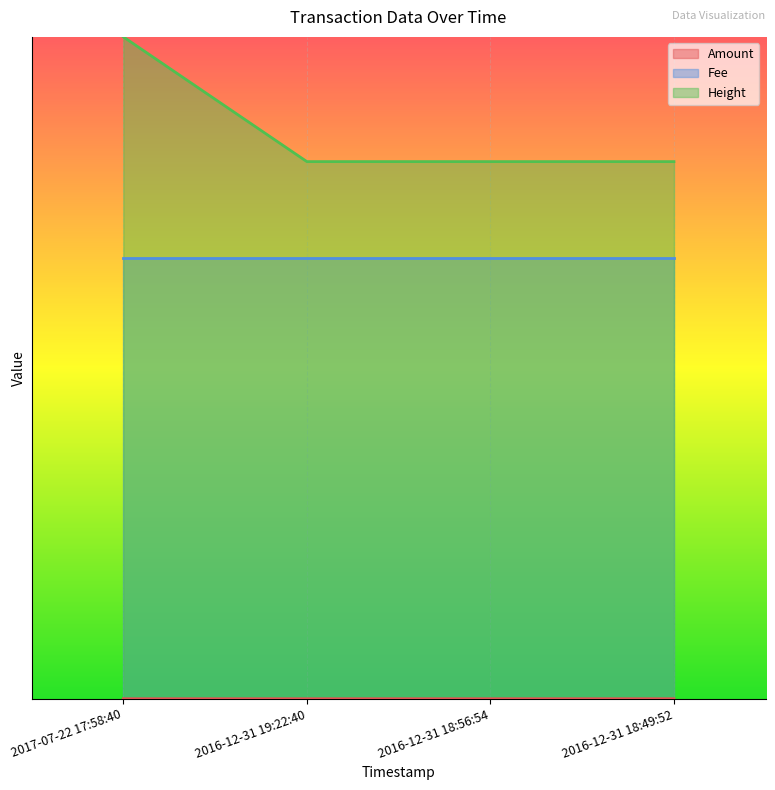

At which label does Amount reach its minimum?

2017-07-22 17:58:40